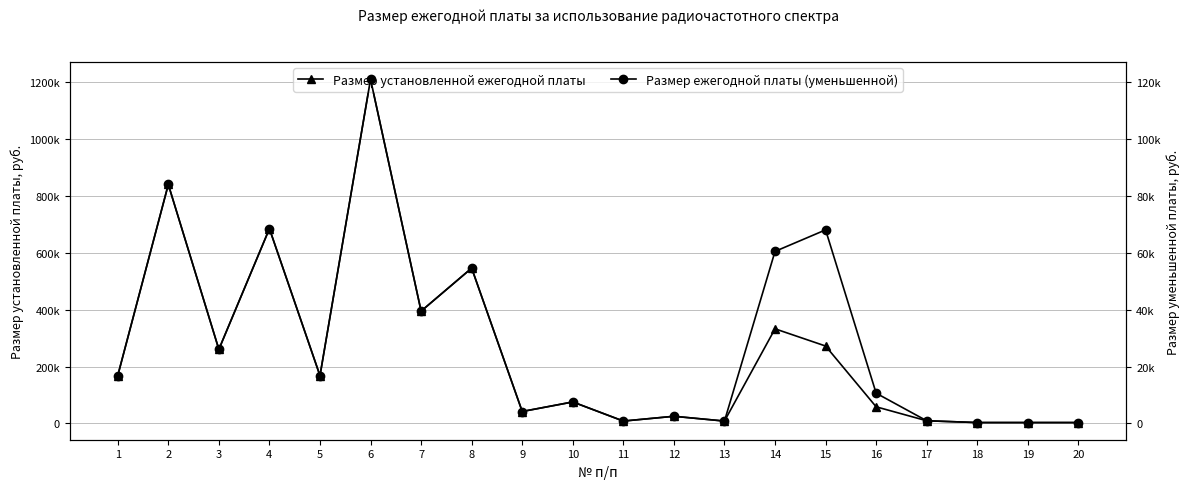

Which has a higher value, 17 or 16?

16